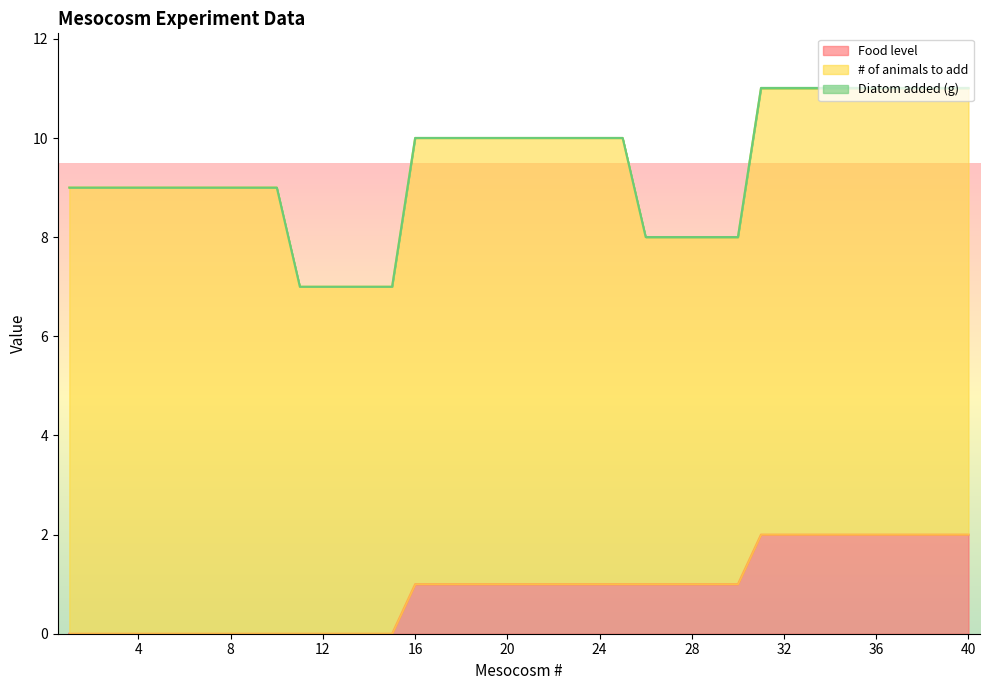

How many positive values does the Diatom added (g) series have?

25